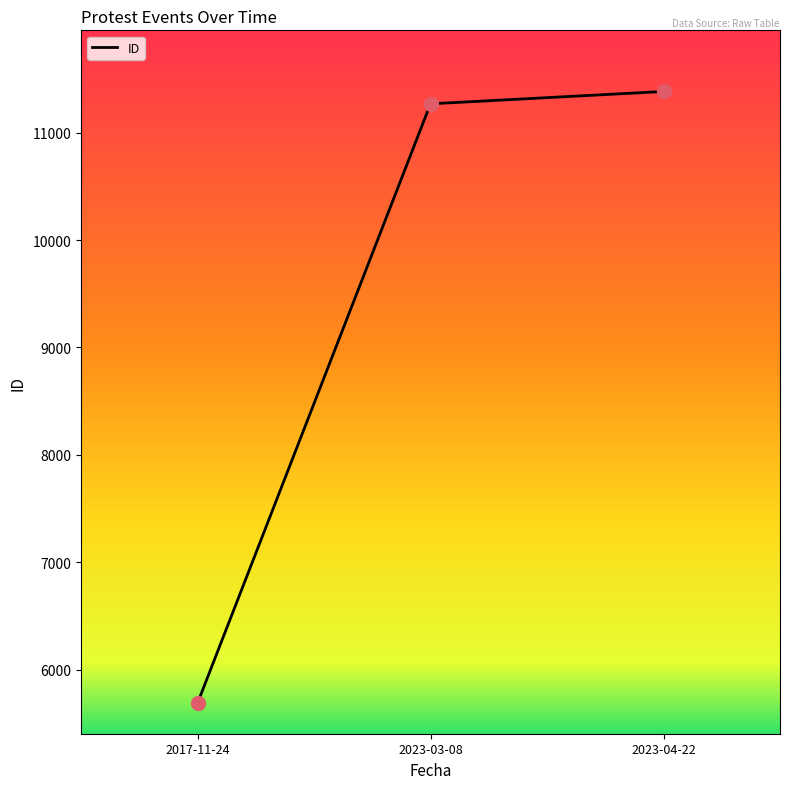

Between 2023-04-22 and 2023-03-08, which is larger?

2023-04-22